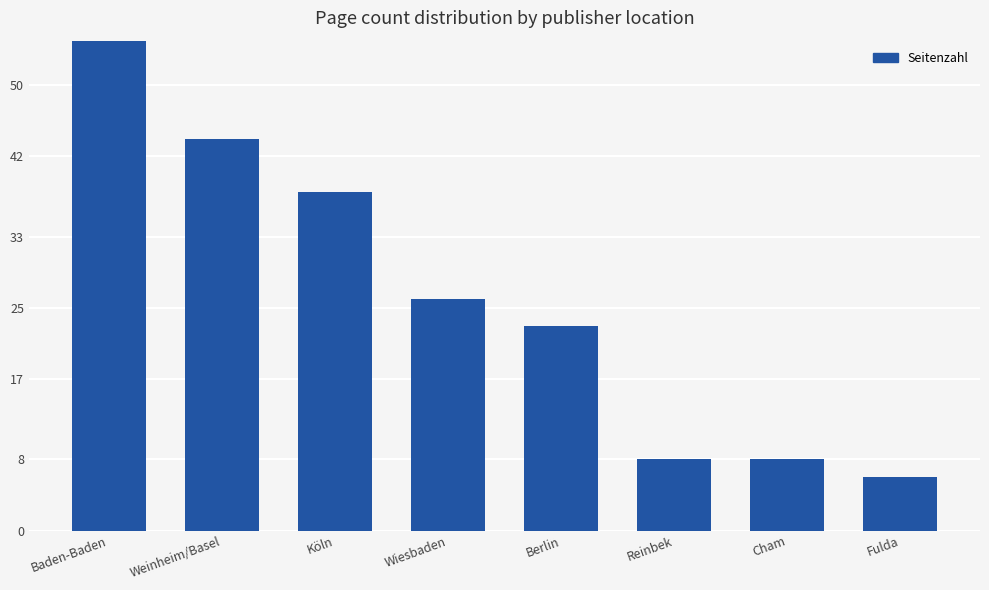

How many categories are shown in the chart?

8